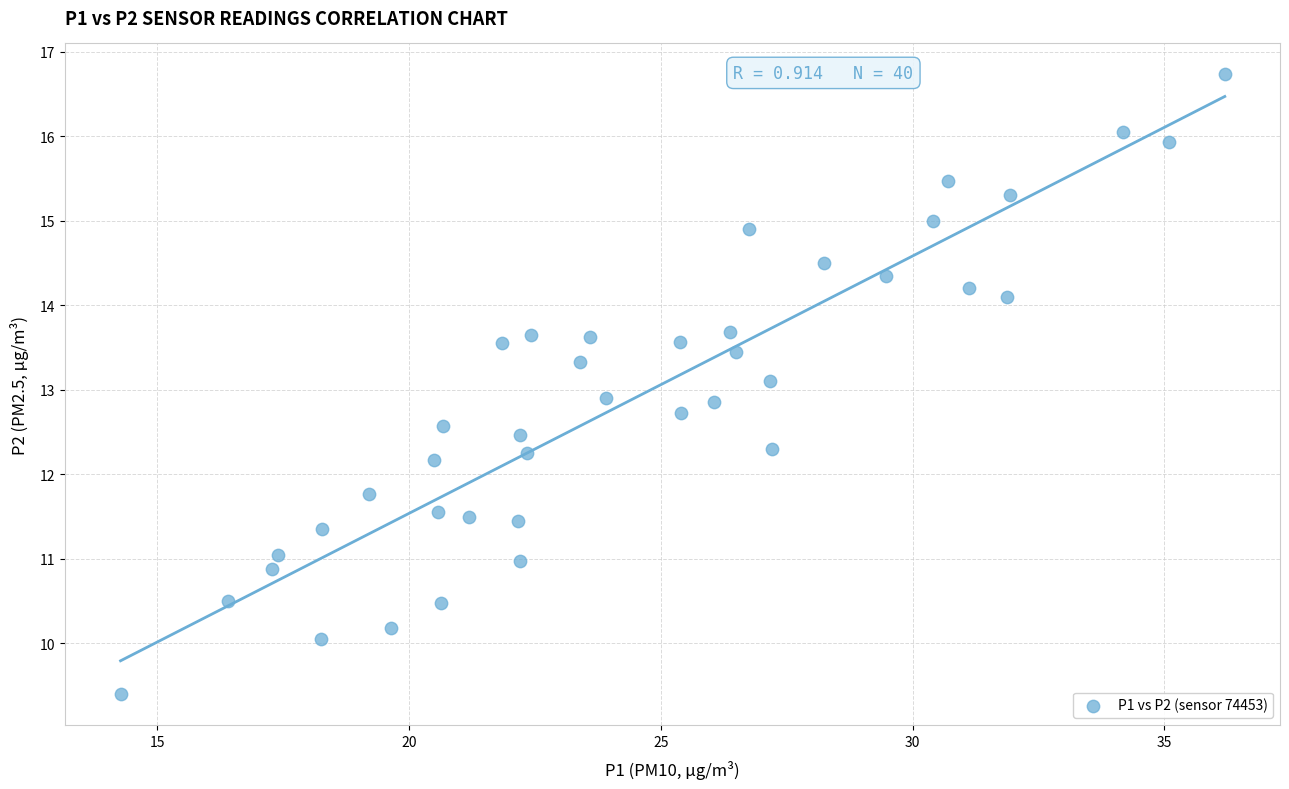

What is the range of X values (max minus min)?

21.9